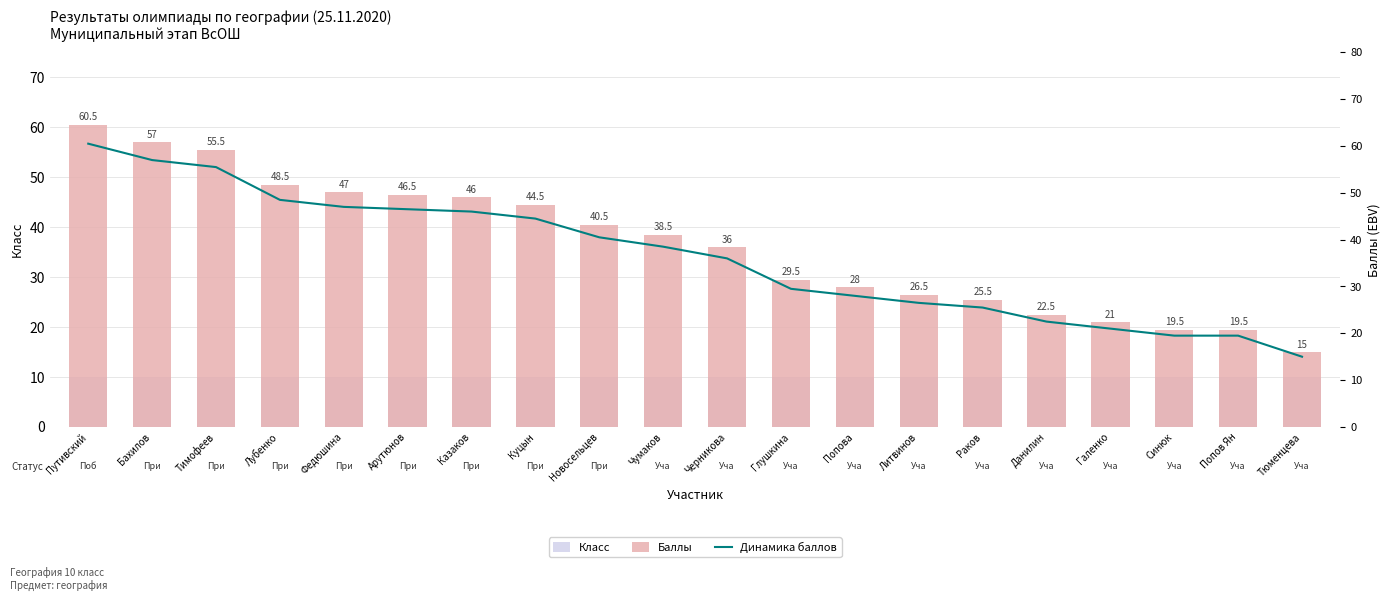

Which series has the largest total across all categories?

Баллы